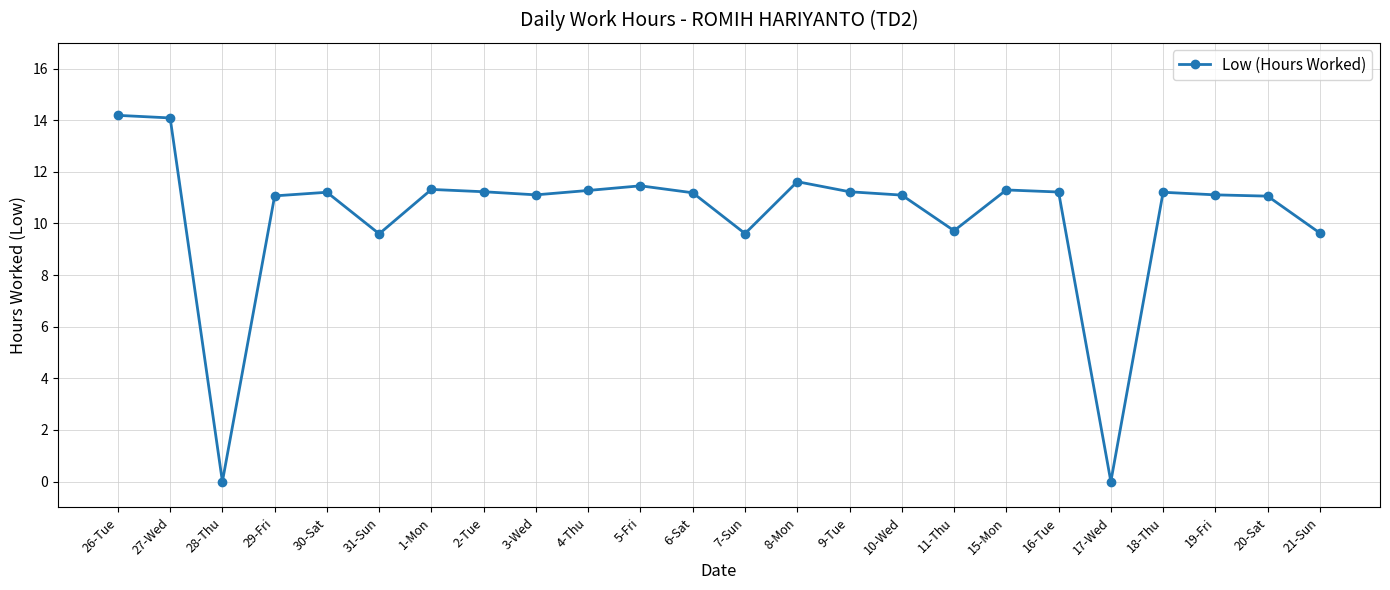

True or false: the data shows 4.6 at 21-Sun.

False